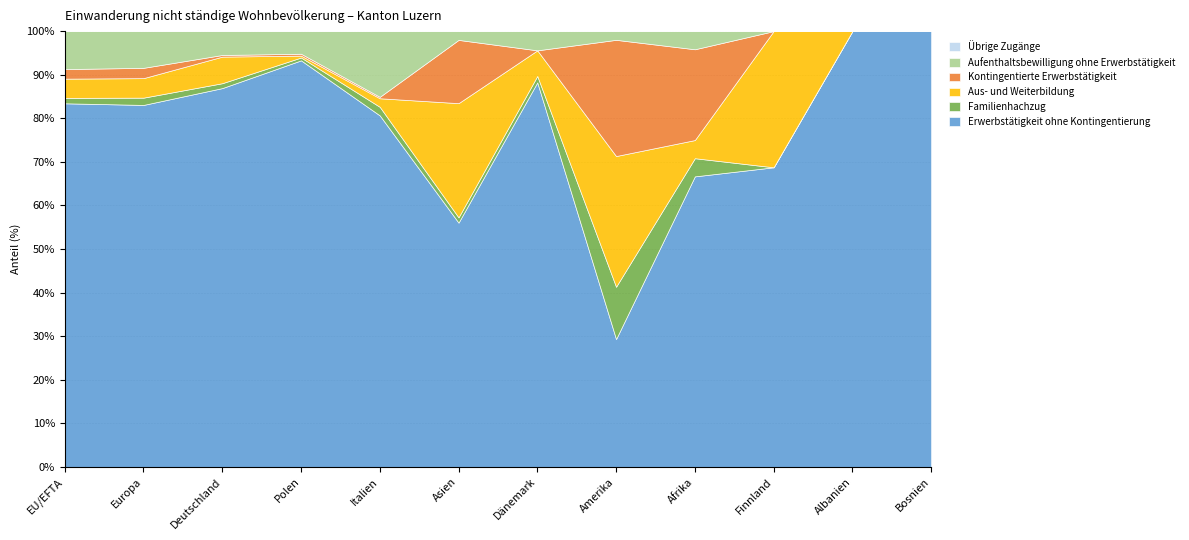

At how many categories does at least one series exceed 1877?

2